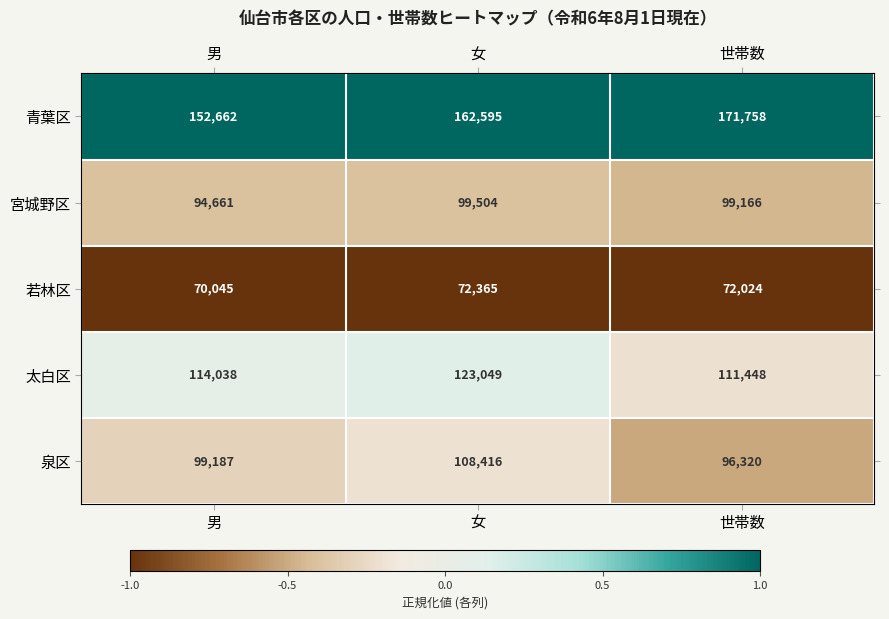

Is it true that 太白区 equals 114038 at 男?

True